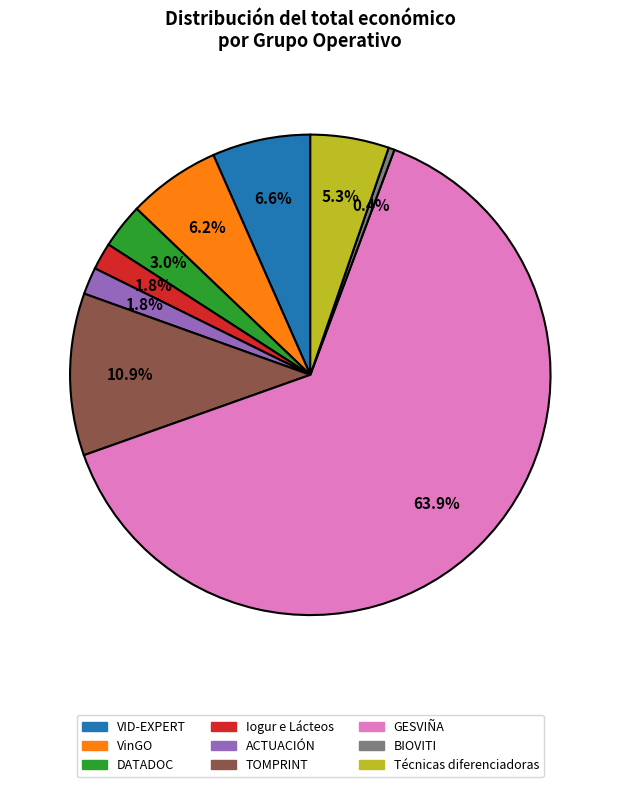

What percentage is NOT represented by TOMPRINT?

89.1%